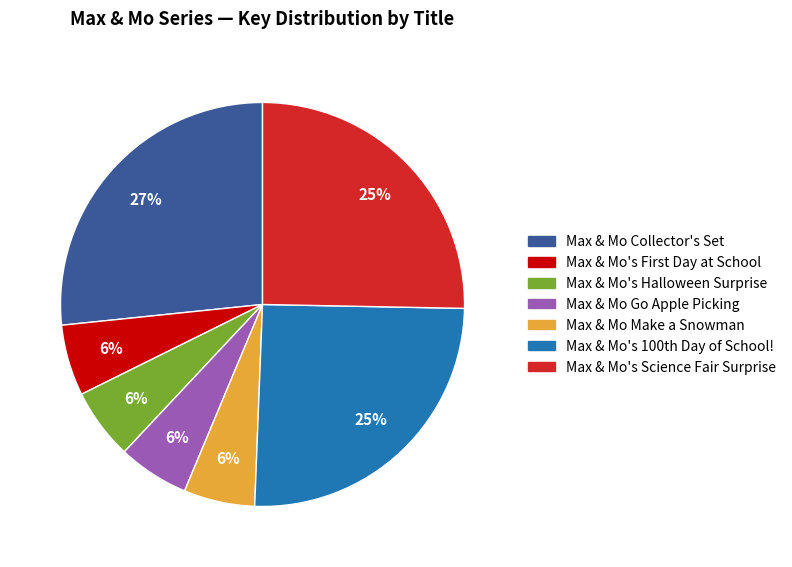

What is the largest slice in the pie chart?

Max & Mo Collector's Set